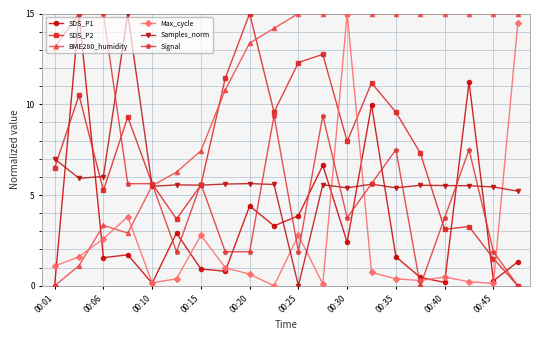

What is the value of the Max_cycle point at the 8th from the left?

1.0